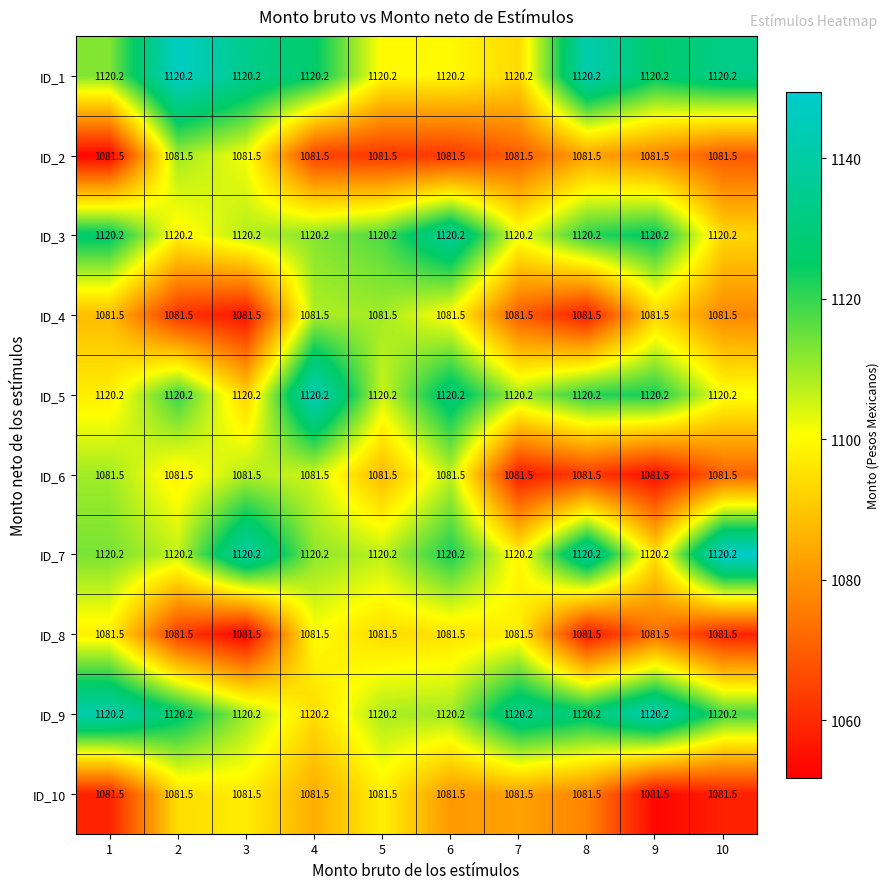

Is the value of ID_7 at 7 greater than the value of ID_6 at 7?

Yes